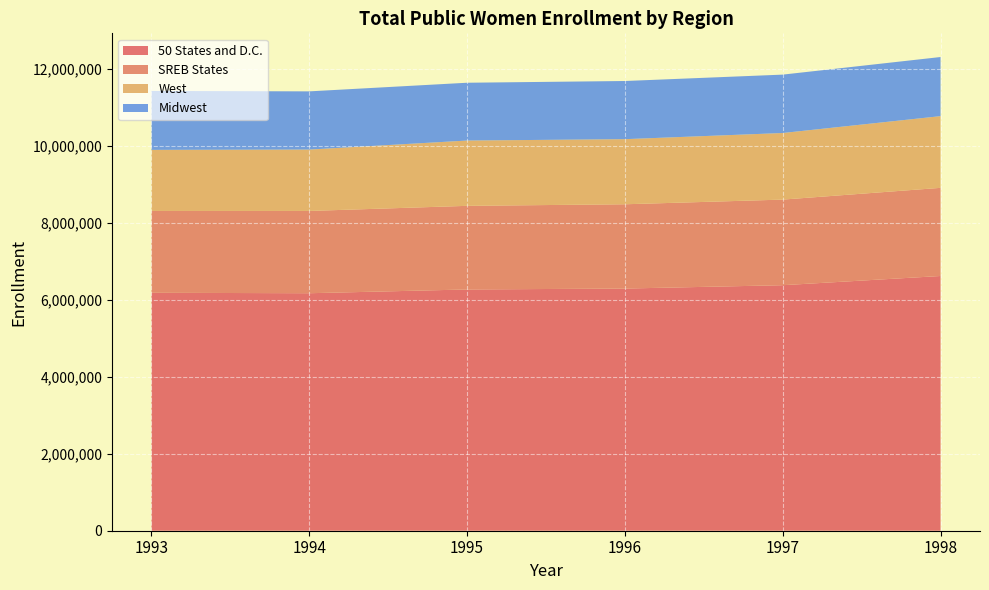

Reading right to left, extract all data points from this chart.

50 States and D.C.: 6618348	6379162	6291914	6268297	6170659	6181803
SREB States: 2289895	2223964	2189665	2172522	2137457	2125749
West: 1863191	1729888	1691496	1696503	1594525	1587015
Midwest: 1535948	1516986	1510972	1501816	1512325	1530942